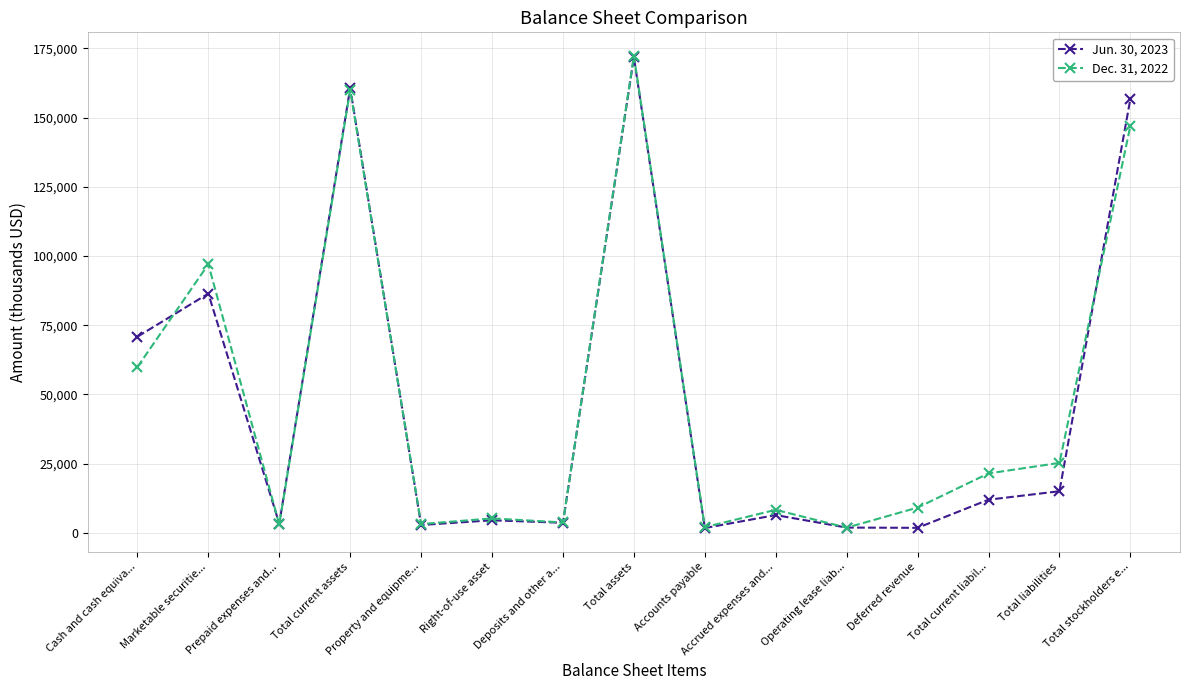

Which category has the highest value across all series?

Total assets